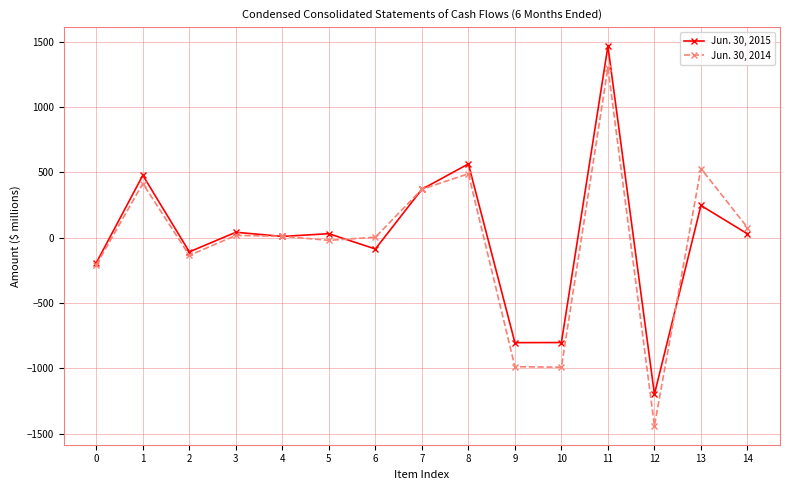

How many data points in Jun. 30, 2014 are less than 10?

7